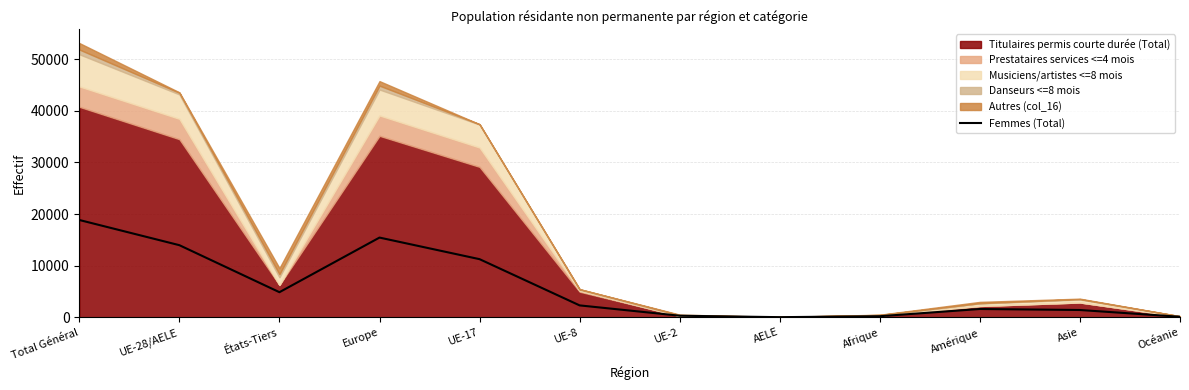

Which label corresponds to the largest value in the chart?

Total Général